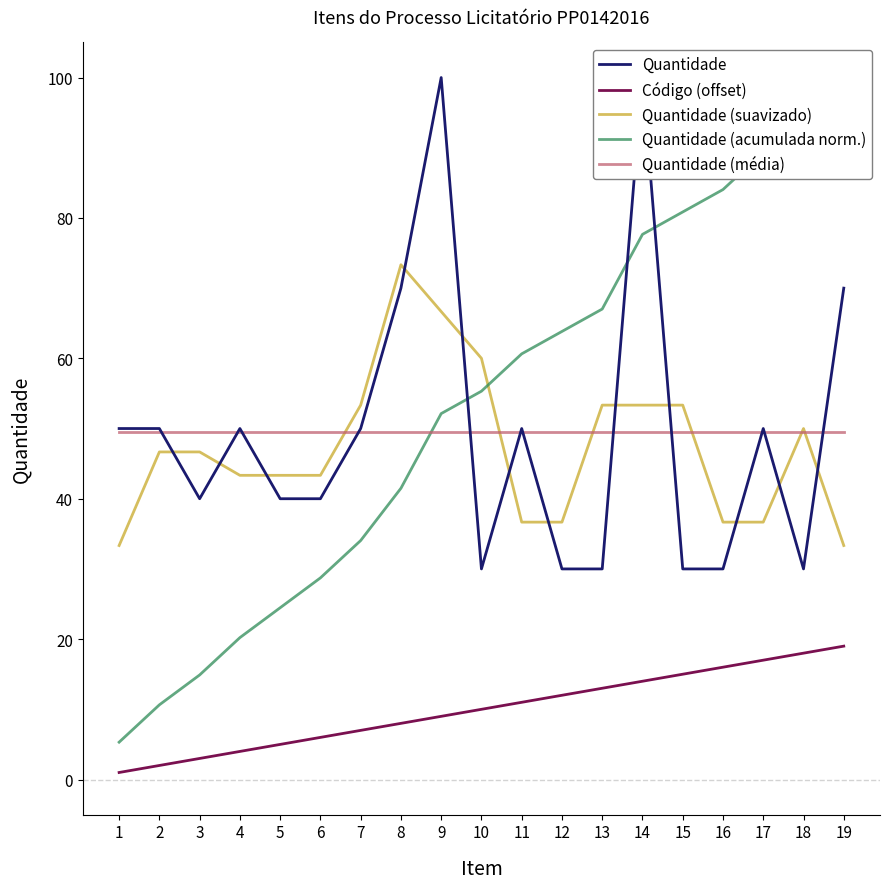

How many values in the Quantidade (acumulada norm.) series exceed 55?

10